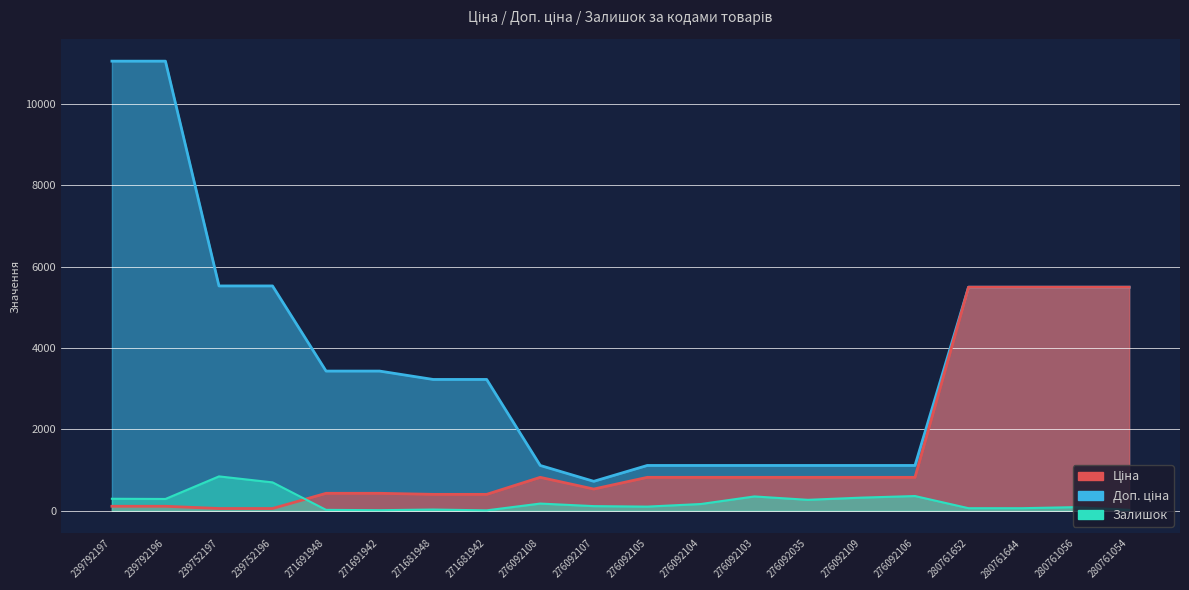

What are all the series names shown in the legend?

Ціна, Доп. ціна, Залишок